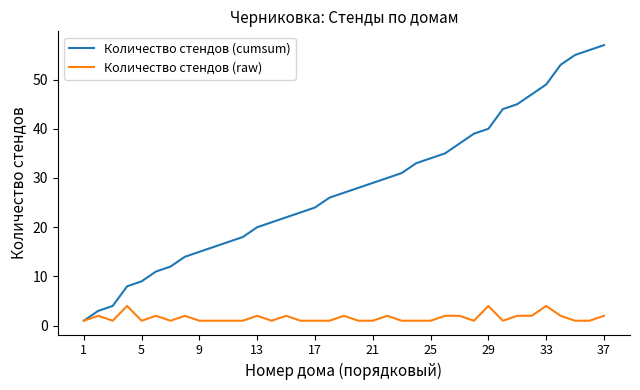

Which series has the largest range (max minus min)?

Количество стендов (cumsum)